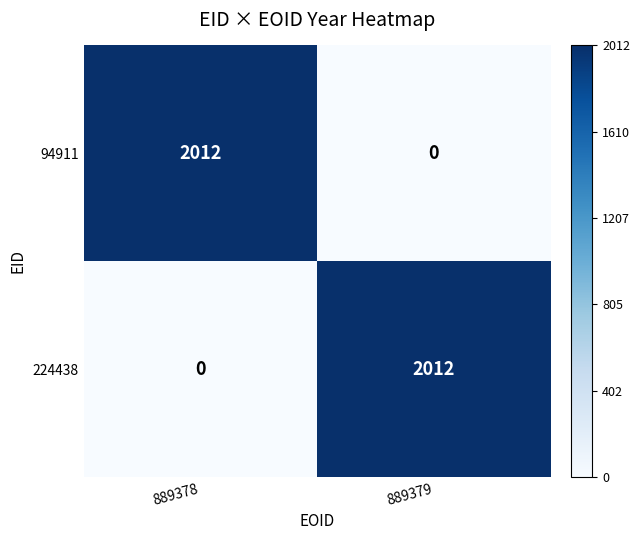

Reading right to left, extract all data points from this chart.

94911: 0	2012
224438: 2012	0